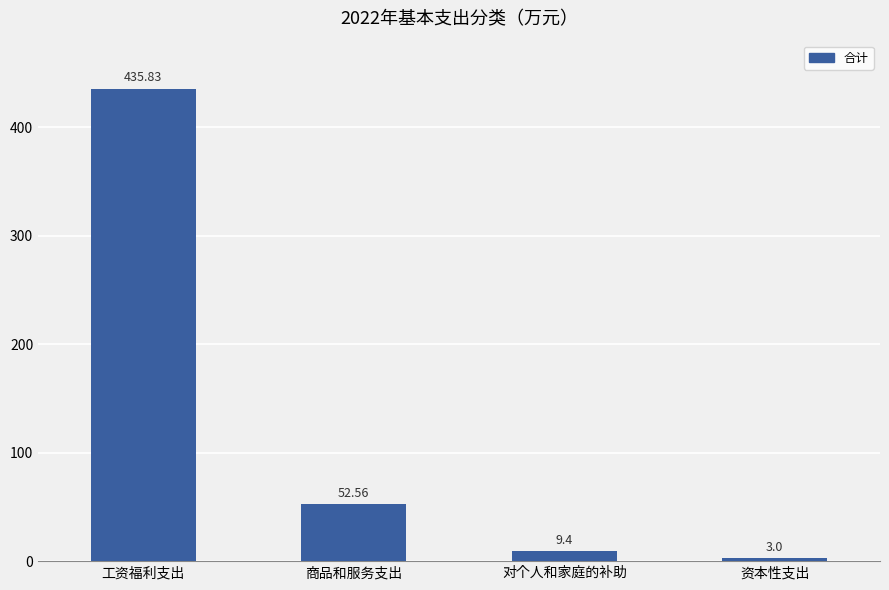

What is the label of the 2nd bar from the left?

商品和服务支出